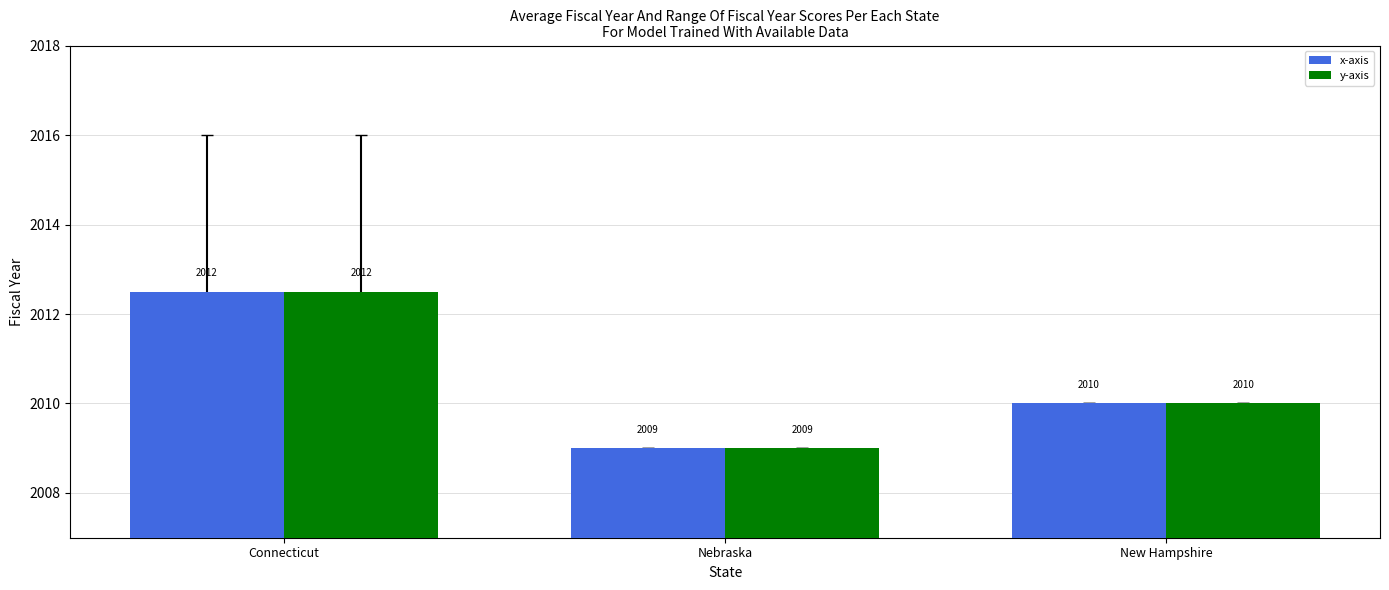

Does the chart contain stacked bars?

No